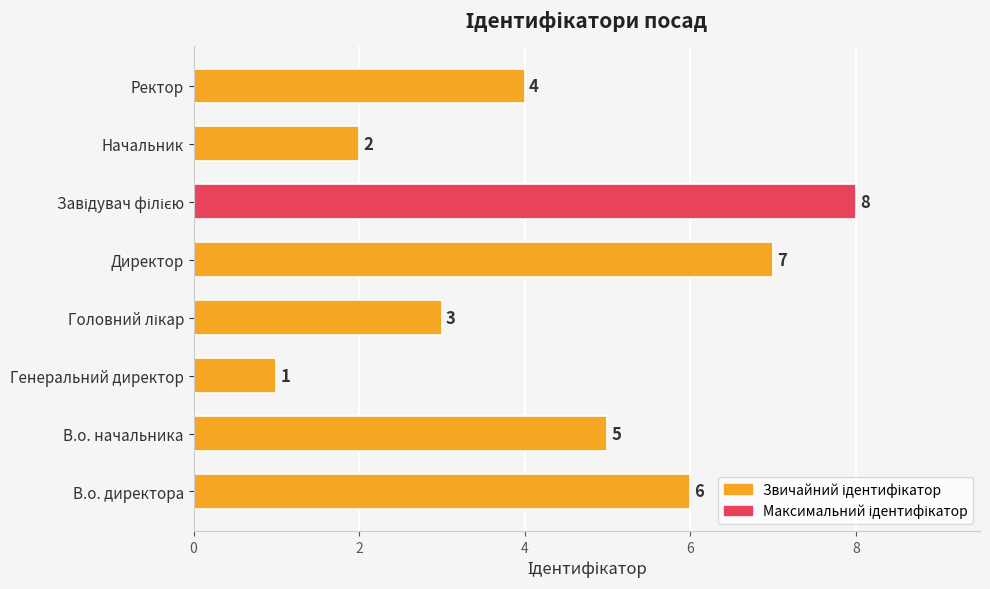

What is the ratio of the value at Ректор to the value at В.о. начальника?

0.8